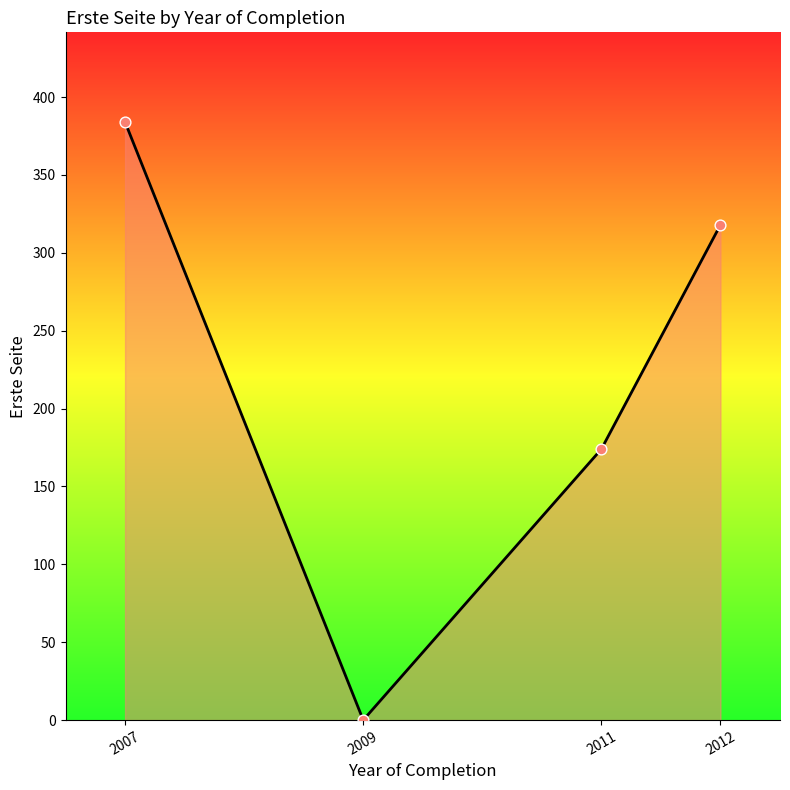

What is the change in value from 2007 to 2011?

-210